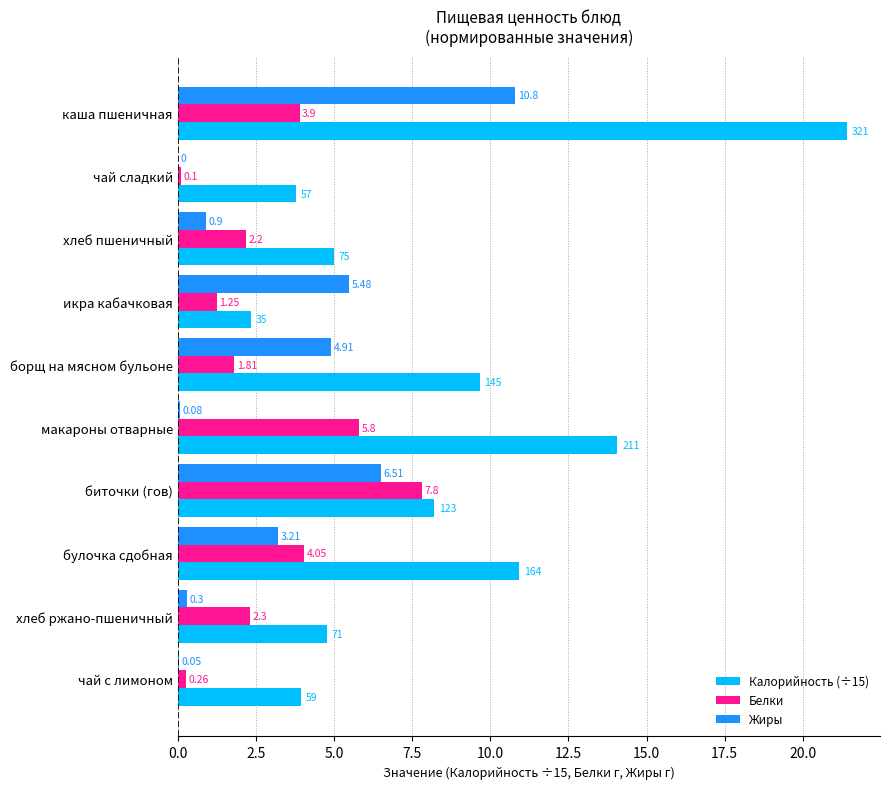

Which series changed the most between чай сладкий and икра кабачковая?

Жиры